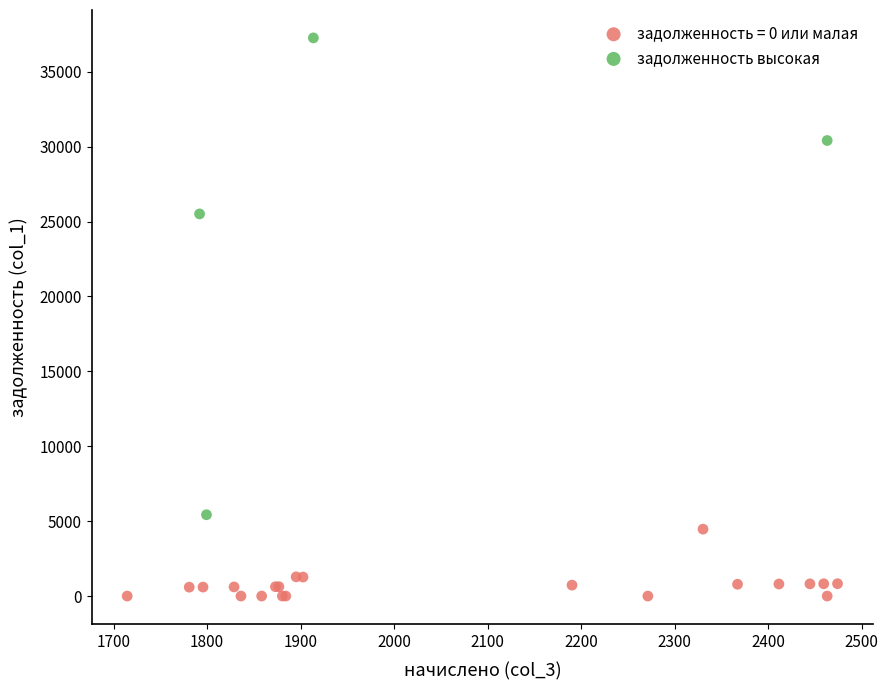

Which series contains the highest Y value?

задолженность высокая